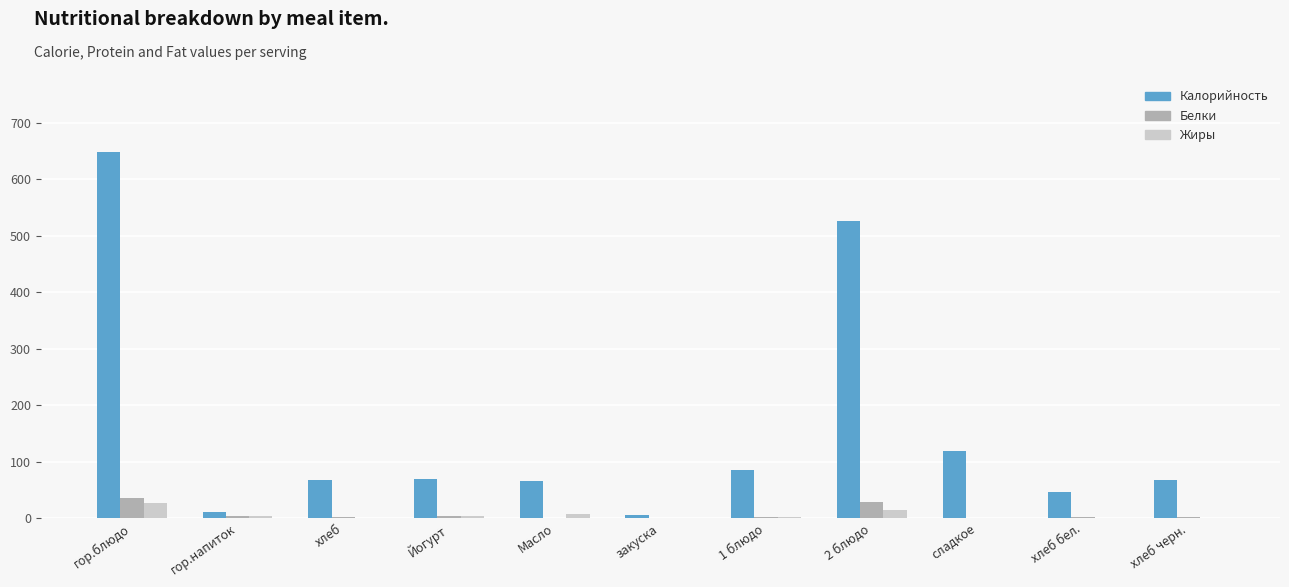

What is the sum of all Калорийность values?

1711.0